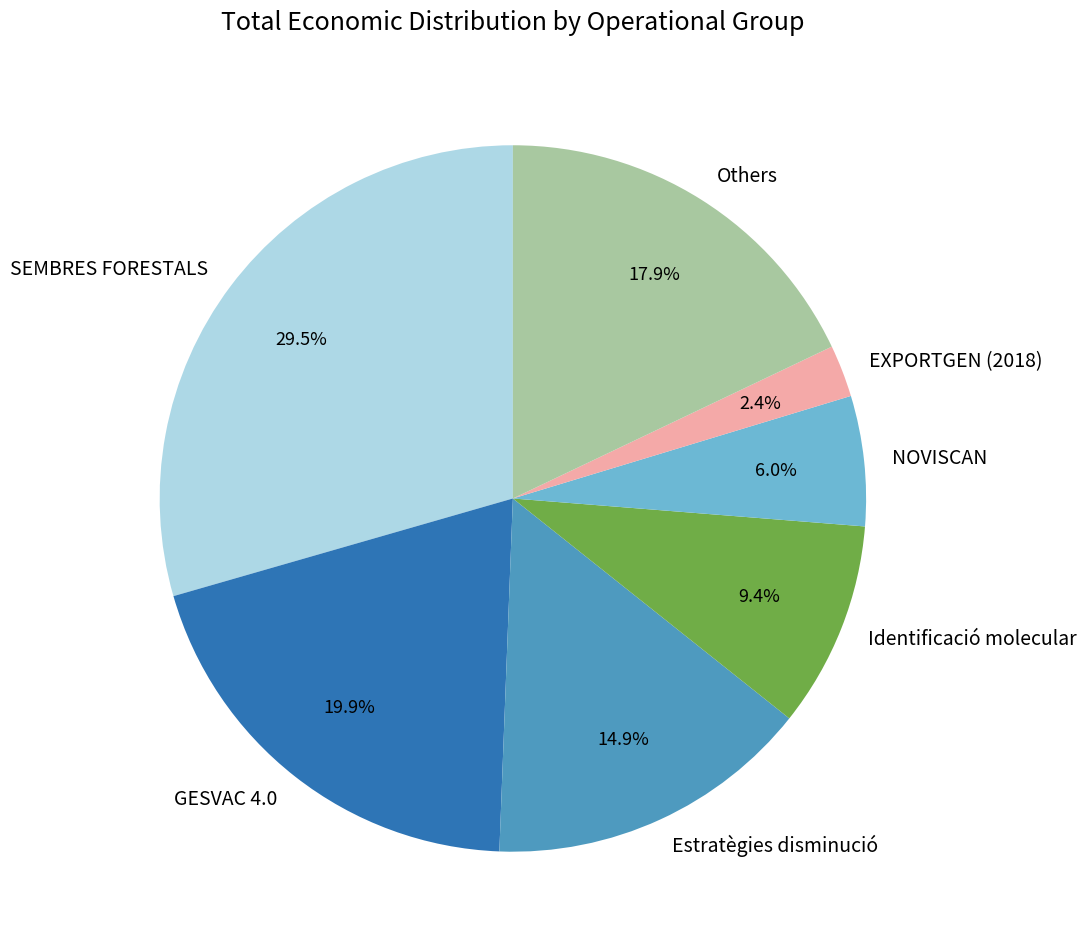

Do EXPORTGEN (2018) and Others together represent more than half of the pie?

No